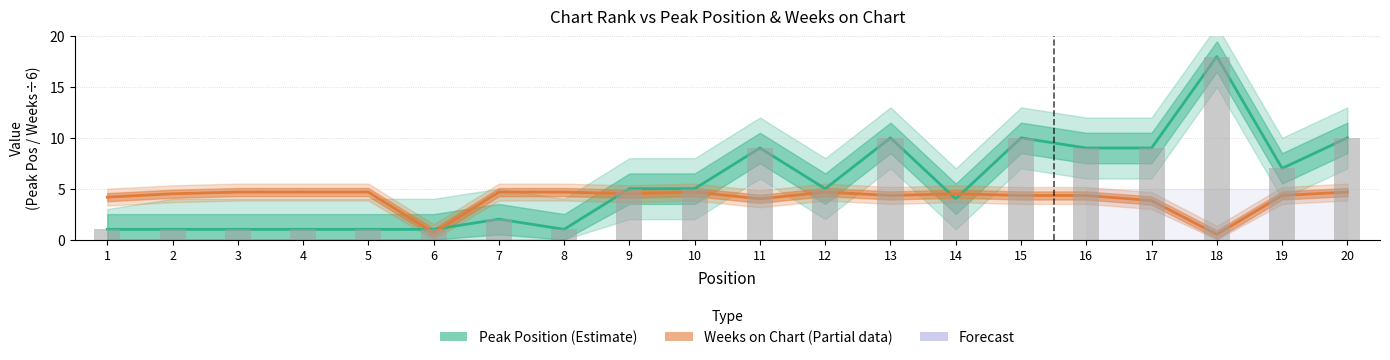

What is the sum of the values at 15 and 17?

19